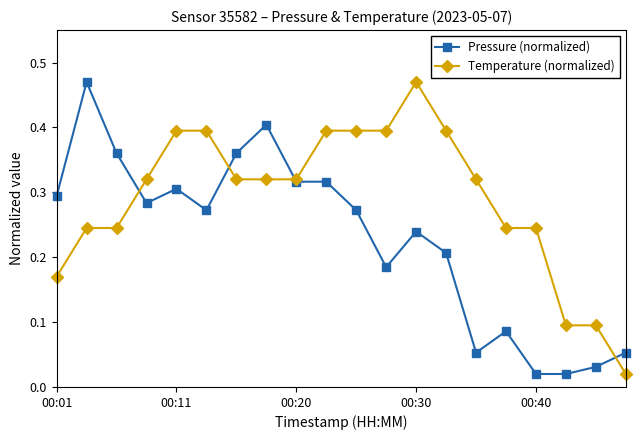

Which series has the largest total across all categories?

Temperature (normalized)